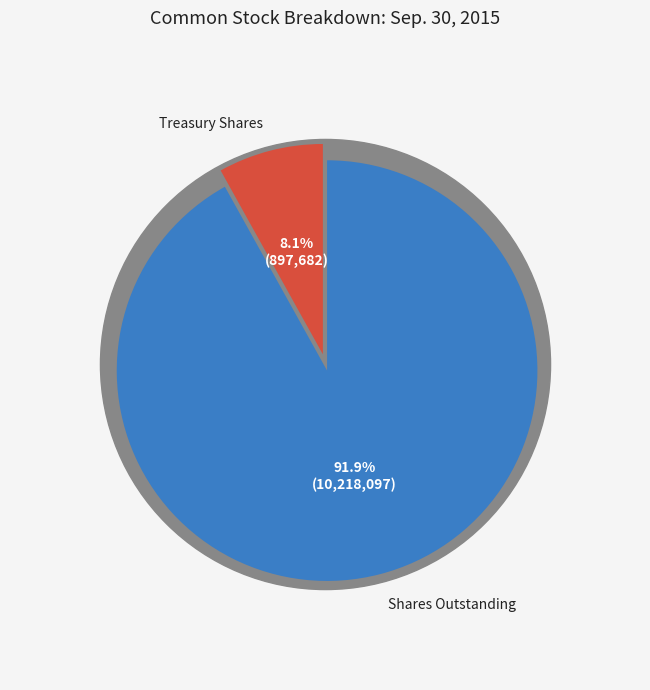

What is the largest slice in the pie chart?

Common stock, shares outstanding